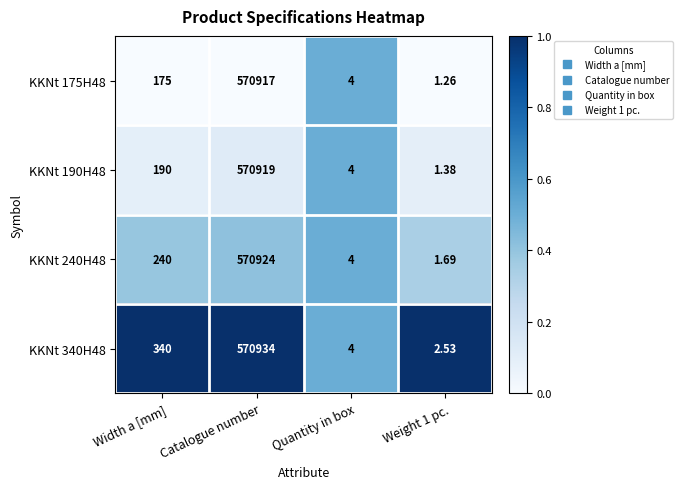

At which category is the sum across all series the highest?

Catalogue number